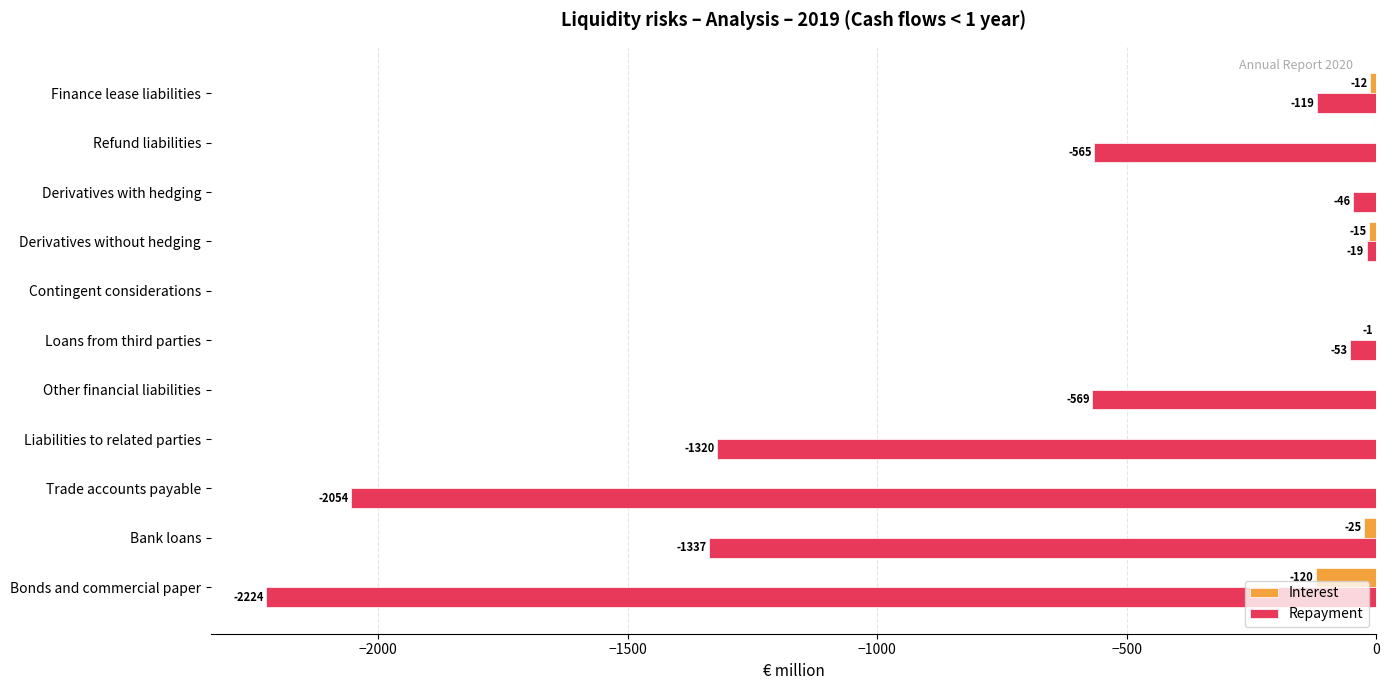

The value of Interest at Derivatives without hedging is -15. True or false?

True